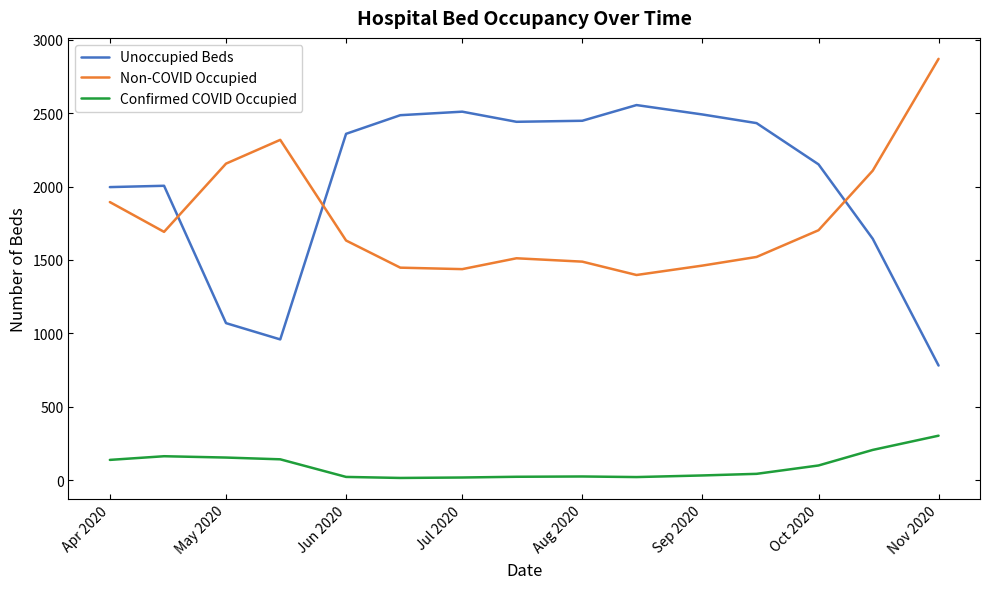

True or false: Unoccupied Beds and Confirmed COVID Occupied intersect in this chart.

False